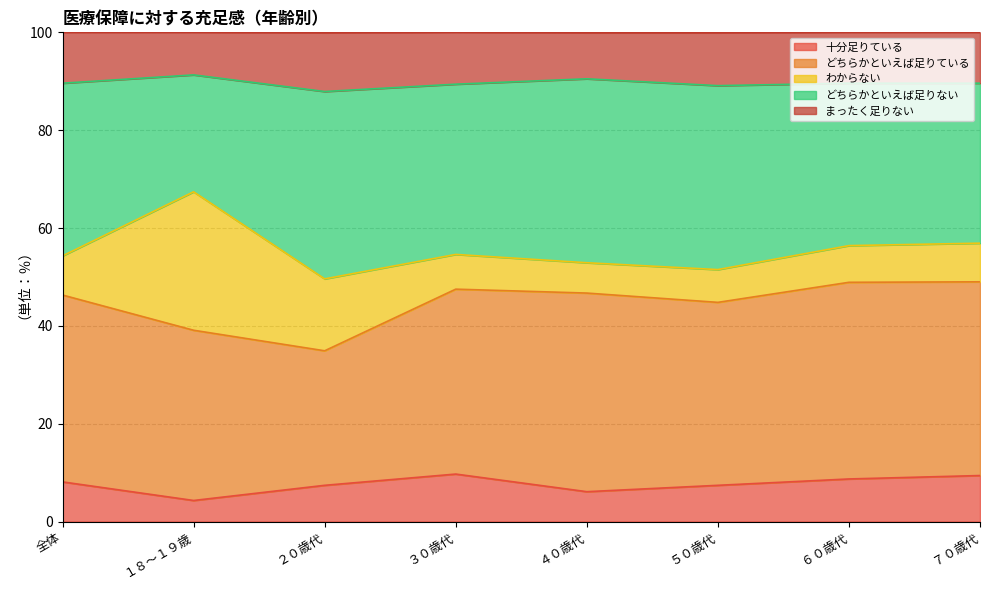

The どちらかといえば足りない series shows 36.2 at ４０歳代. True or false?

False